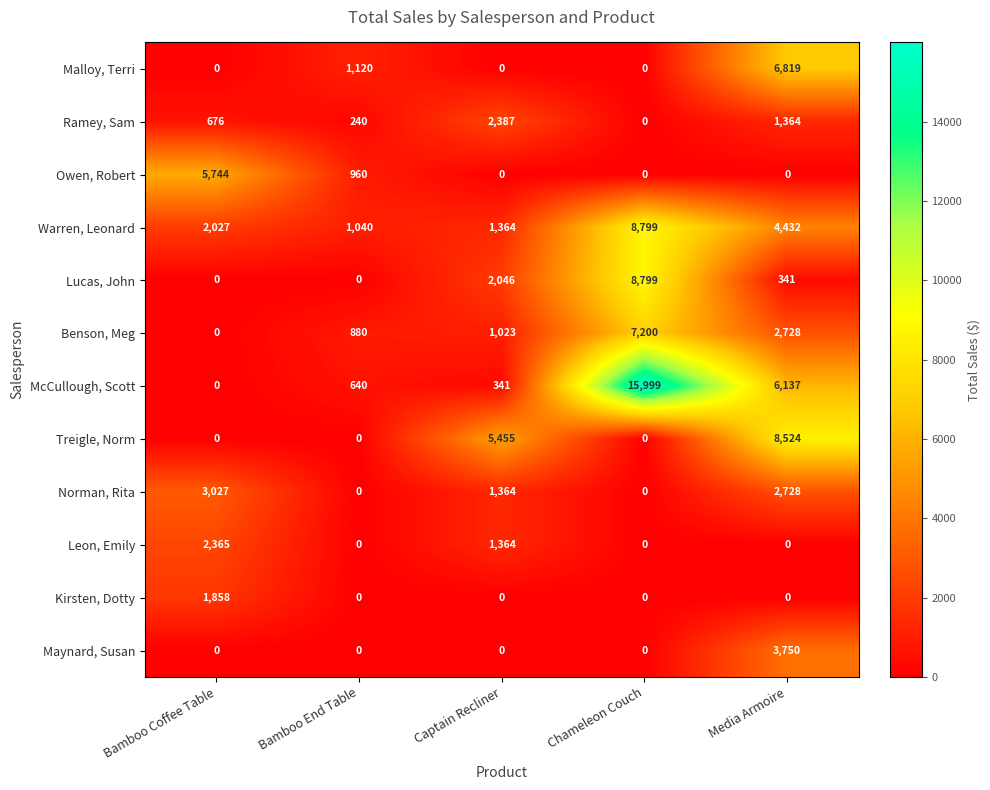

Which series has the widest spread of values?

McCullough, Scott